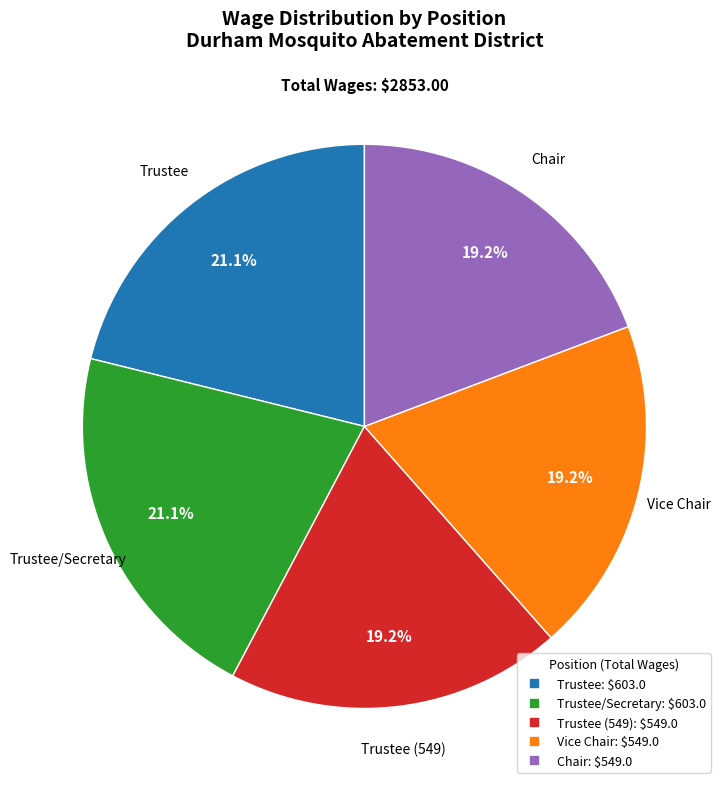

Is there a majority slice in this chart?

No